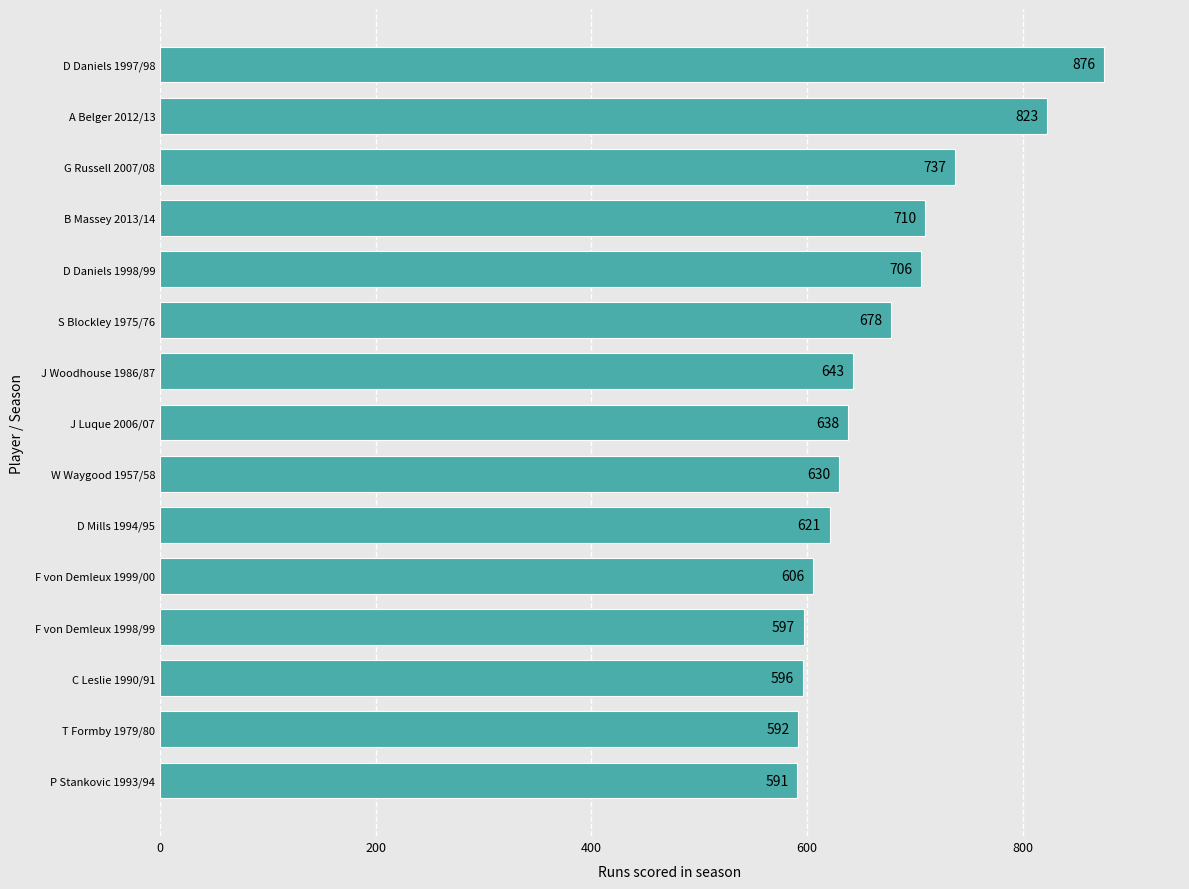

How many data points does each series have?

15